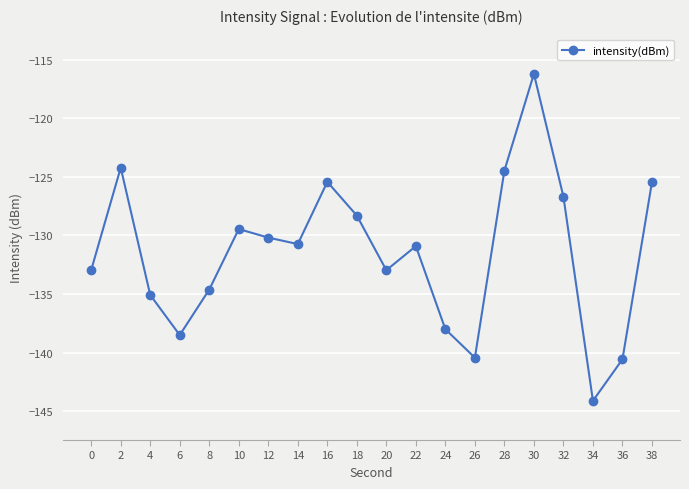

Is it true that the value at 26 is -140.4?

True